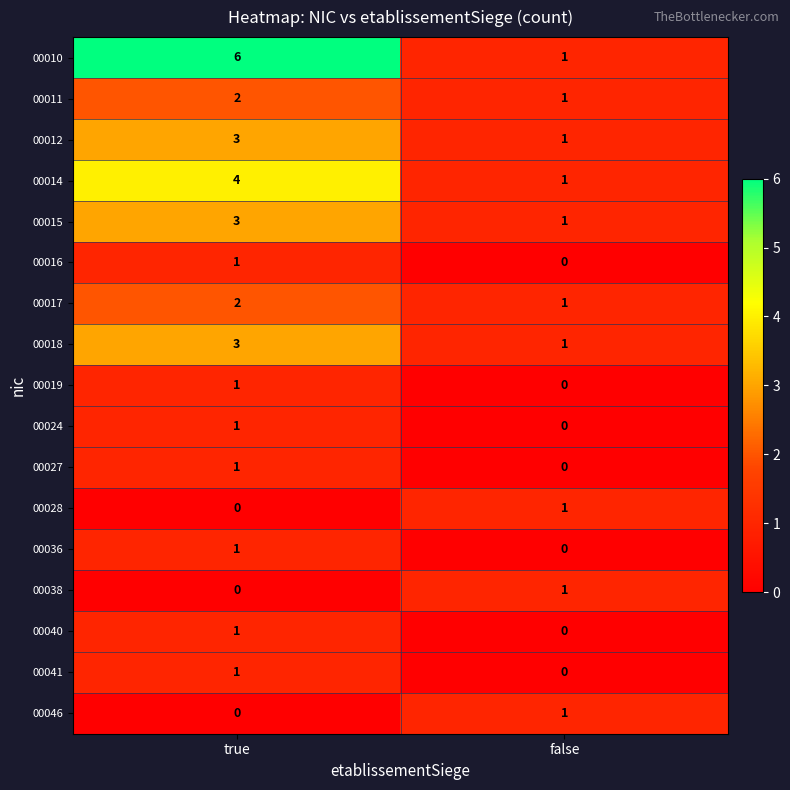

What is the total value across all series at true?

30